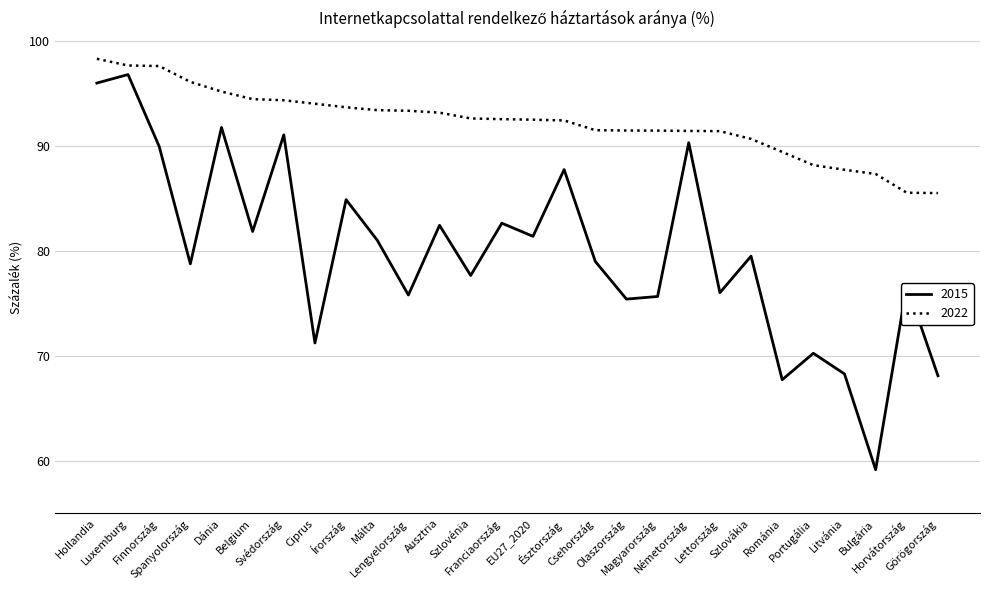

At Horvátország, list the series in order from smallest to largest.

2015, 2022